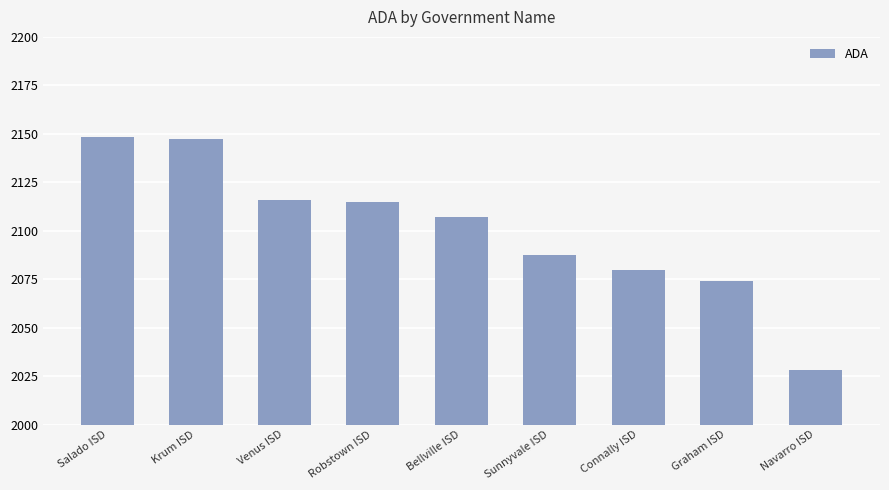

How many values are below 2107?

4